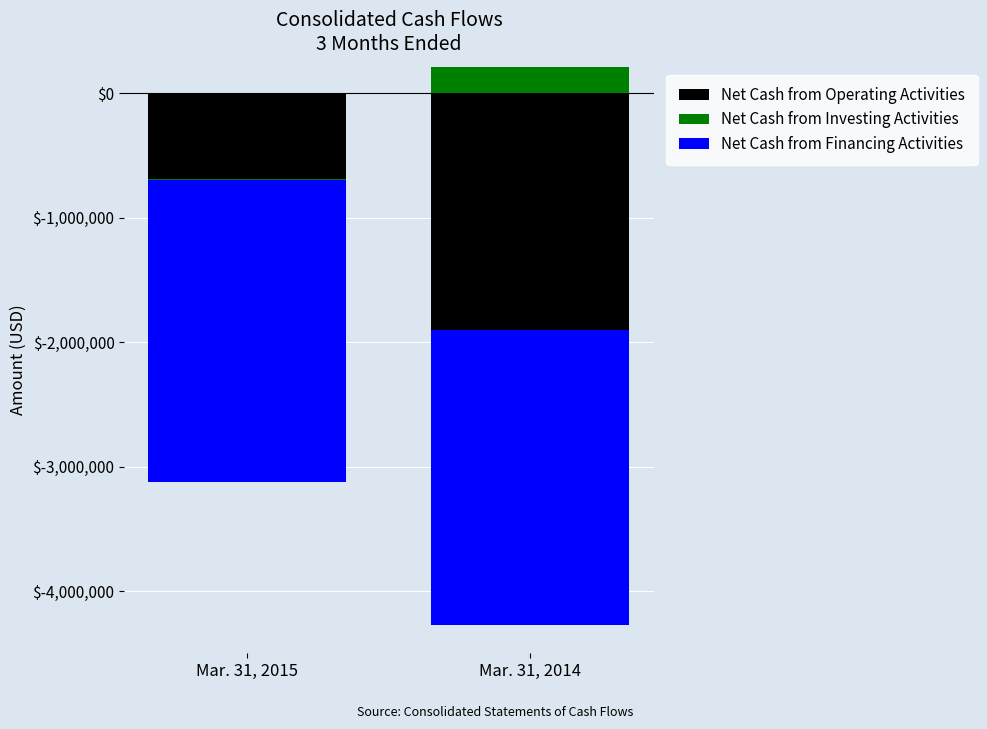

How many bars are there in each group?

3